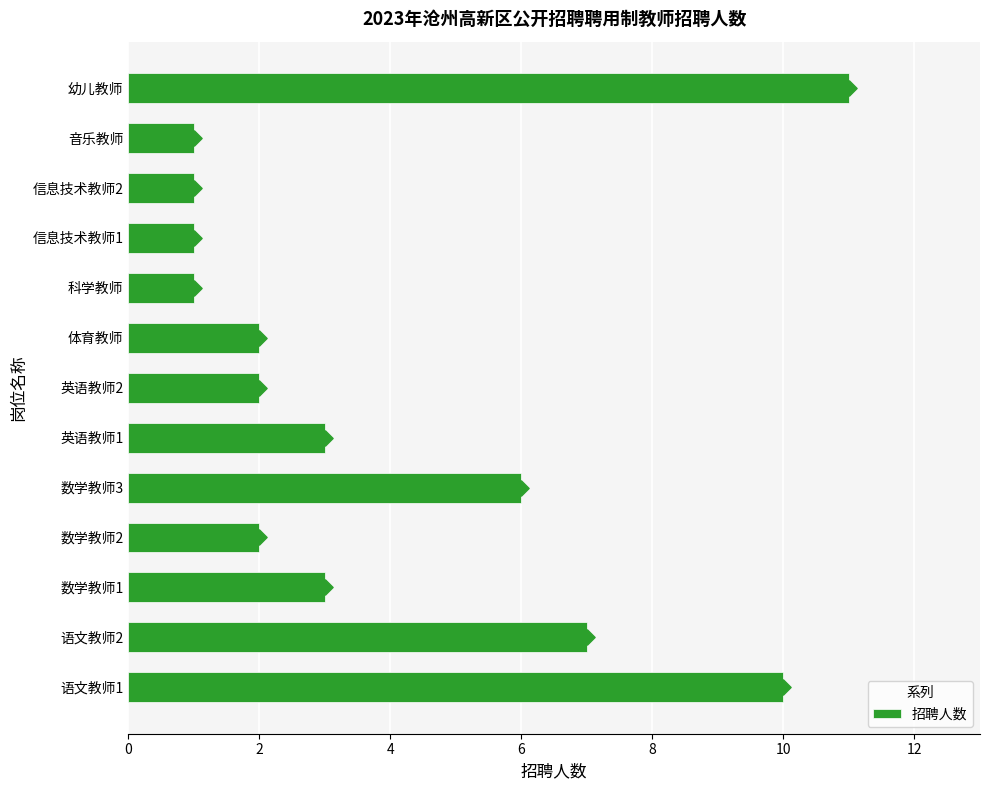

What is the sum of all 招聘人数 values?

50